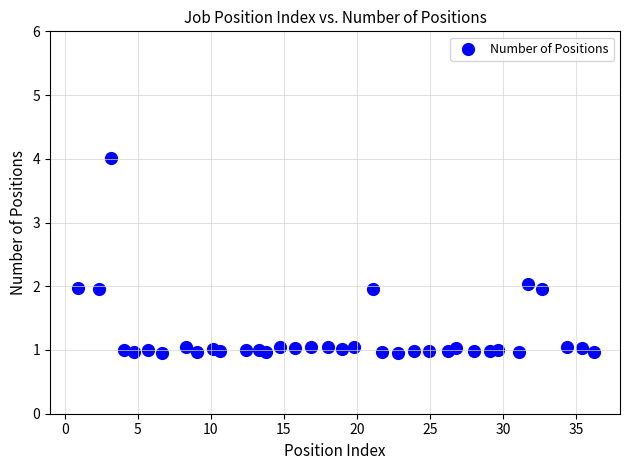

What is the range of Y values (max minus min)?

3.1